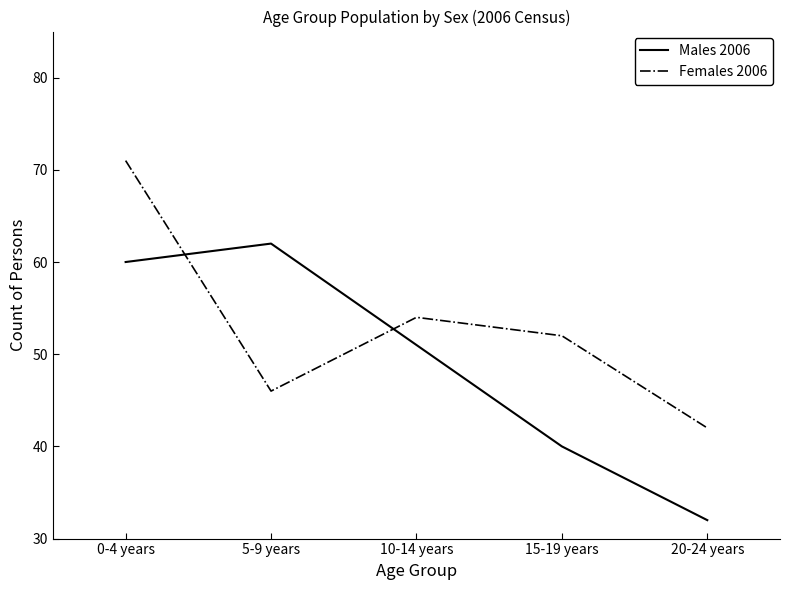

True or false: Males 2006 has more than 2 interior local peaks.

False